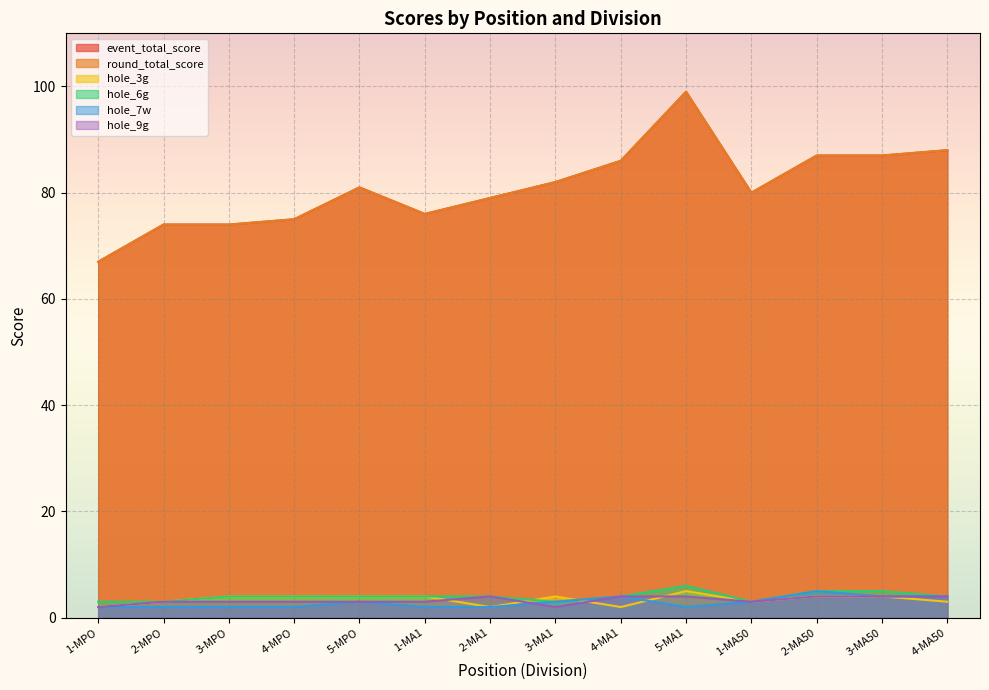

What is the label of the 14th point from the right?

1-MPO